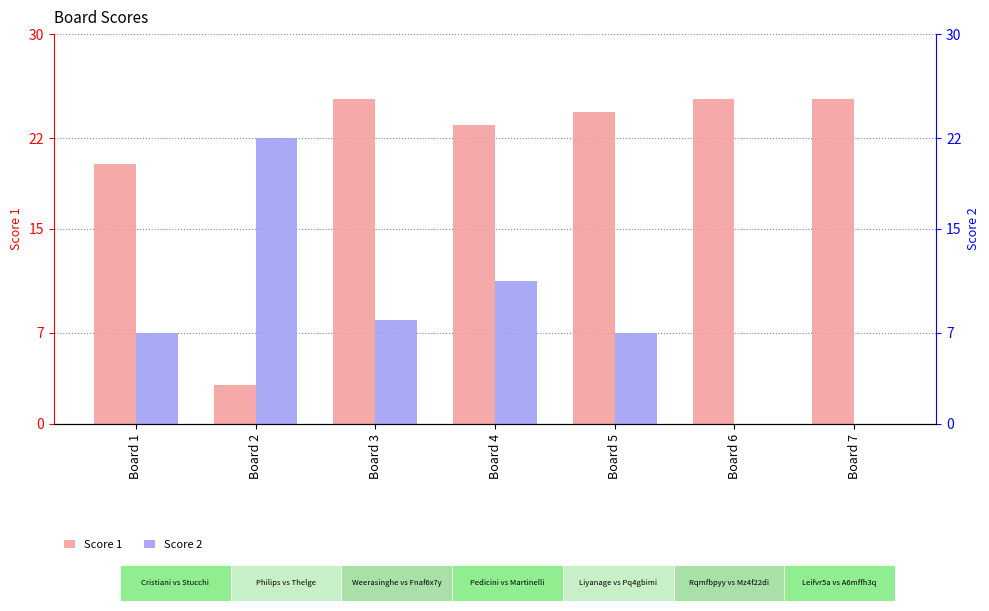

What is the difference between the maximum and minimum values in the Score 1 series?

22